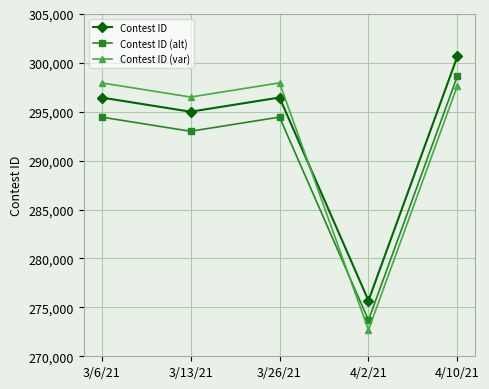

What is the label of the 2nd point from the left?

3/13/21